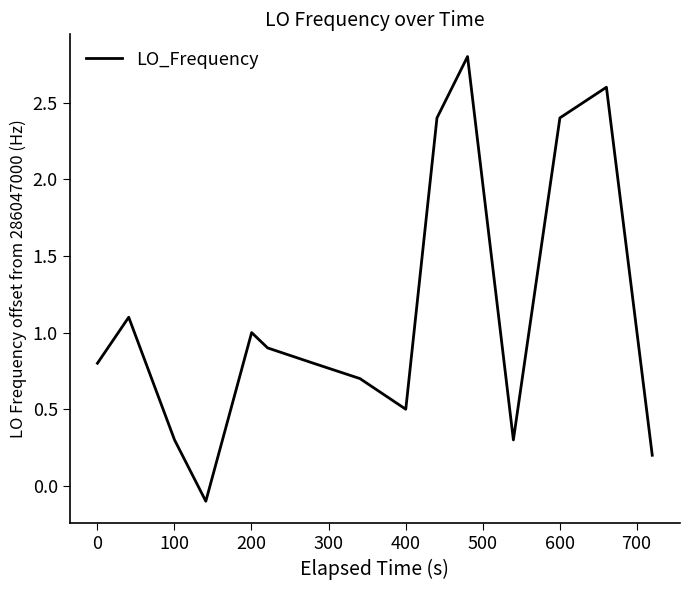

How many values are below 0?

1